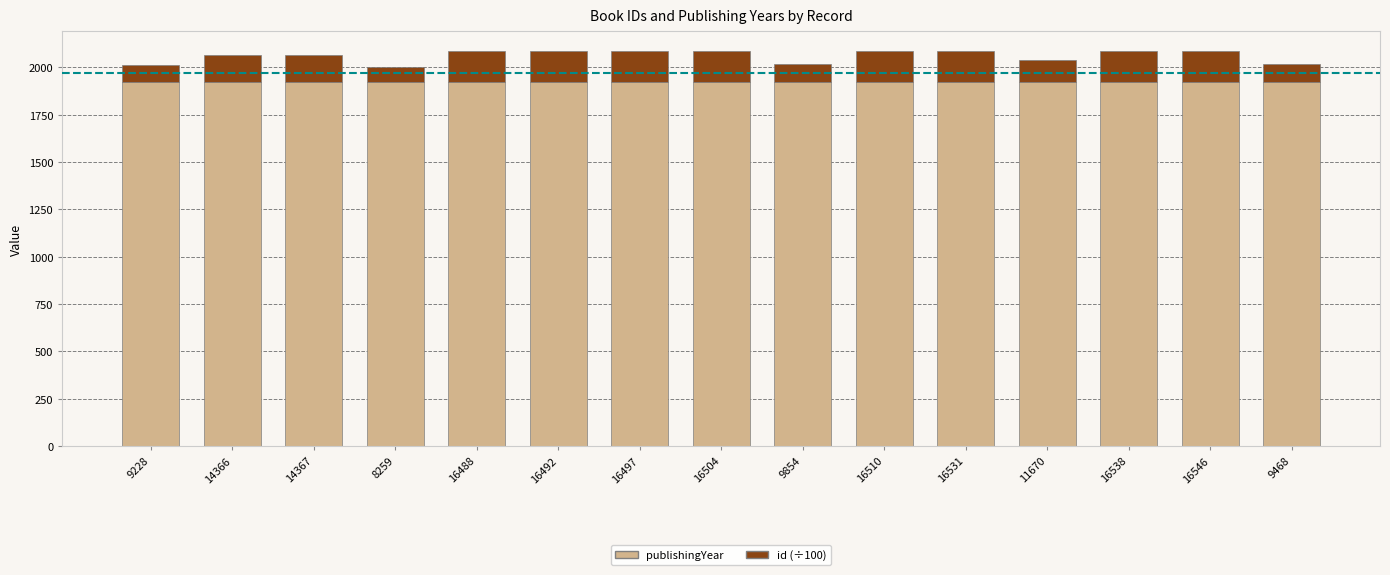

What is the total value across all series at 9854?

2019.5